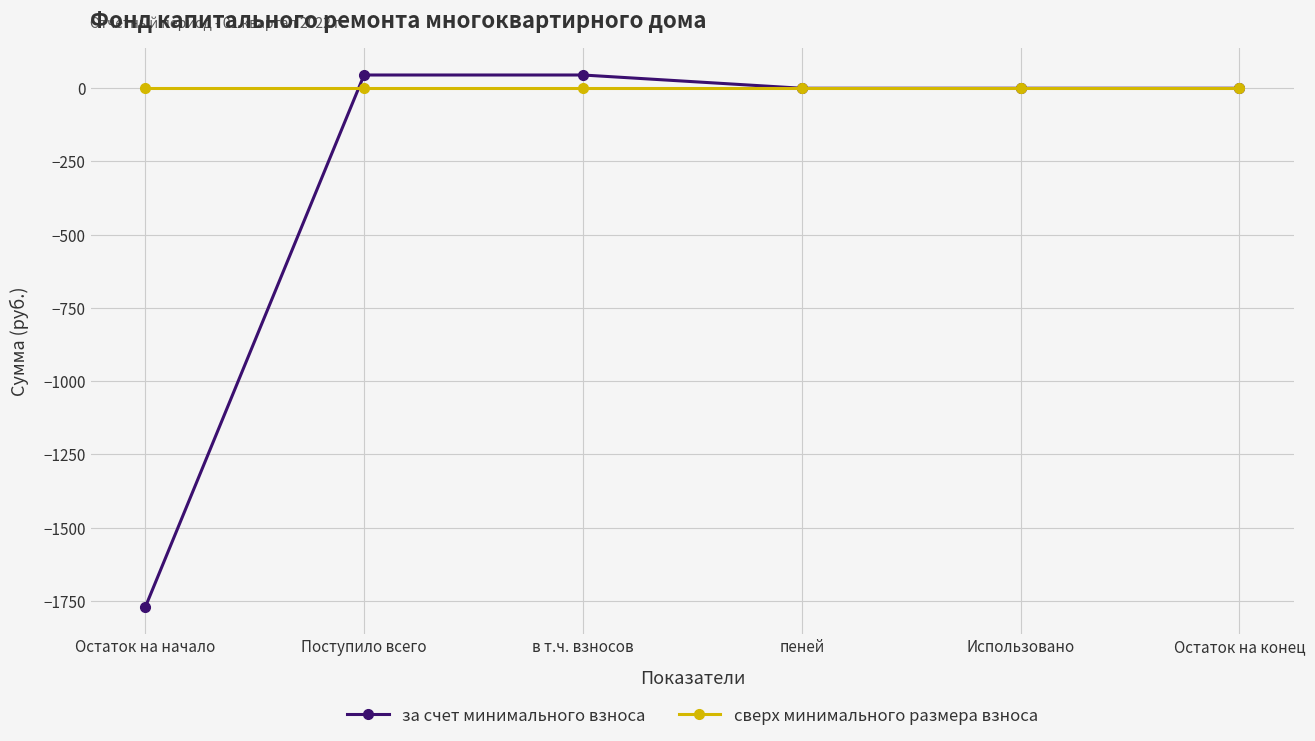

Count the number of categories in the chart.

6